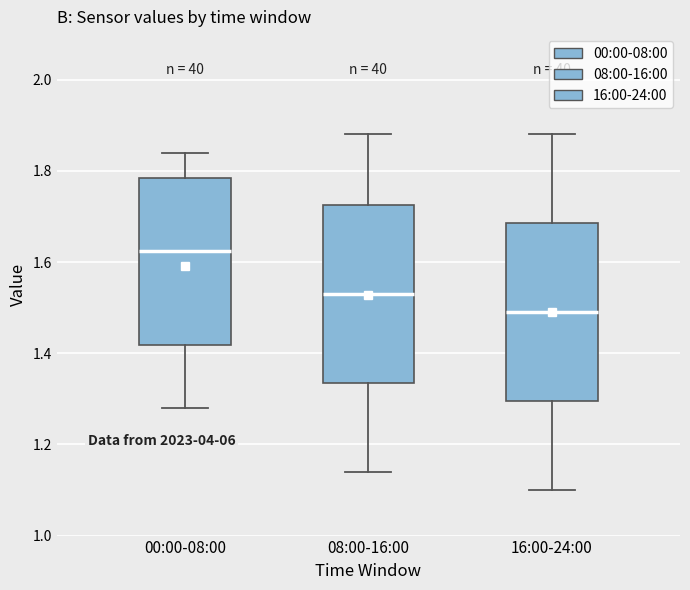

Reading left to right, transcribe this box plot: for each box, give where its median line is, the range the box spans, and where its two whiskers end, as read against the y-axis. The values are not printed on the chart, so give them approximately, as read against the axis.

00:00-08:00: median 1.62, box 1.42 to 1.78, whiskers 1.28 to 1.84
08:00-16:00: median 1.54, box 1.34 to 1.72, whiskers 1.14 to 1.88
16:00-24:00: median 1.50, box 1.30 to 1.68, whiskers 1.10 to 1.88